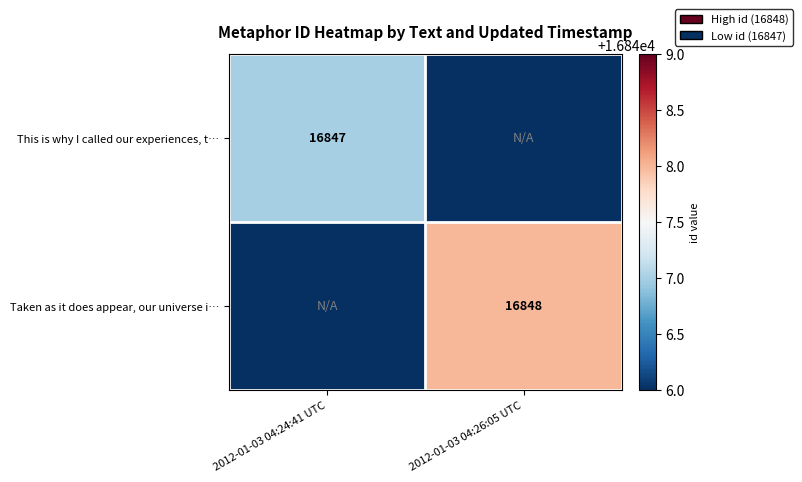

At which category does the chart reach its minimum across all series?

2012-01-03 04:26:05 UTC